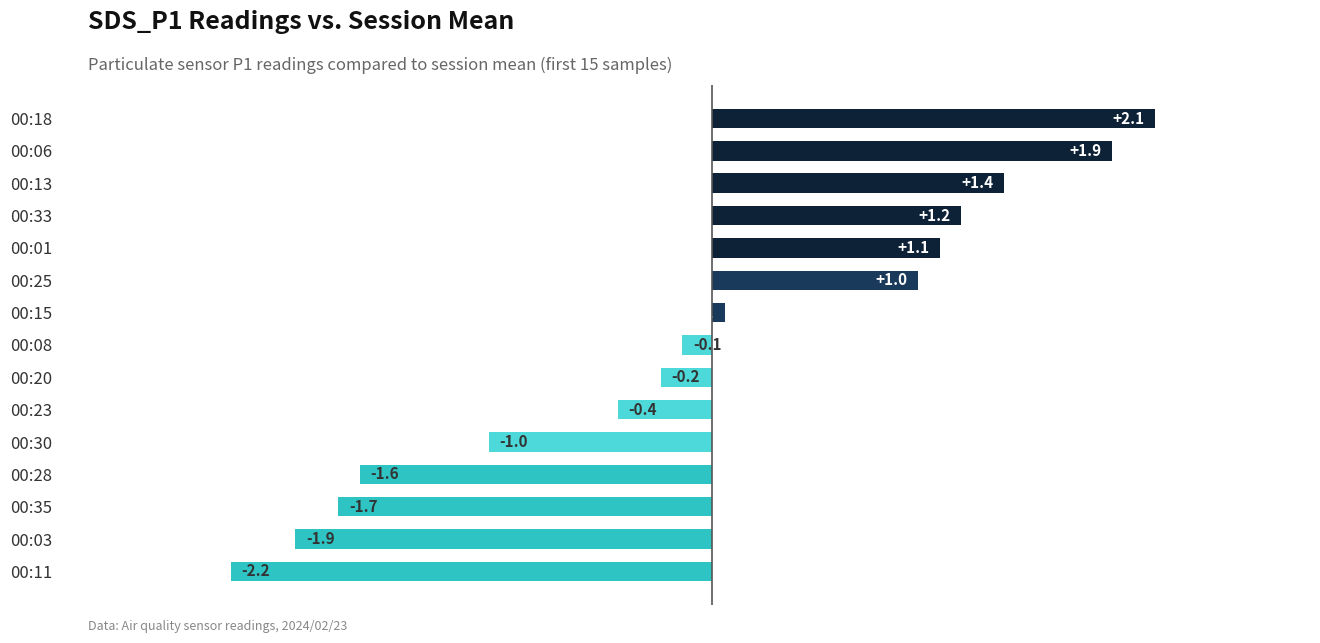

Read the value at 00:15.

0.1